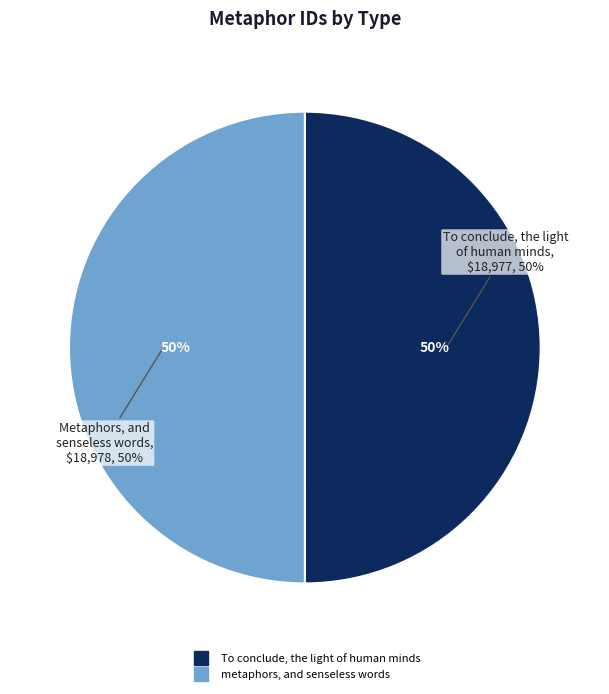

How many slices are in this pie chart?

2